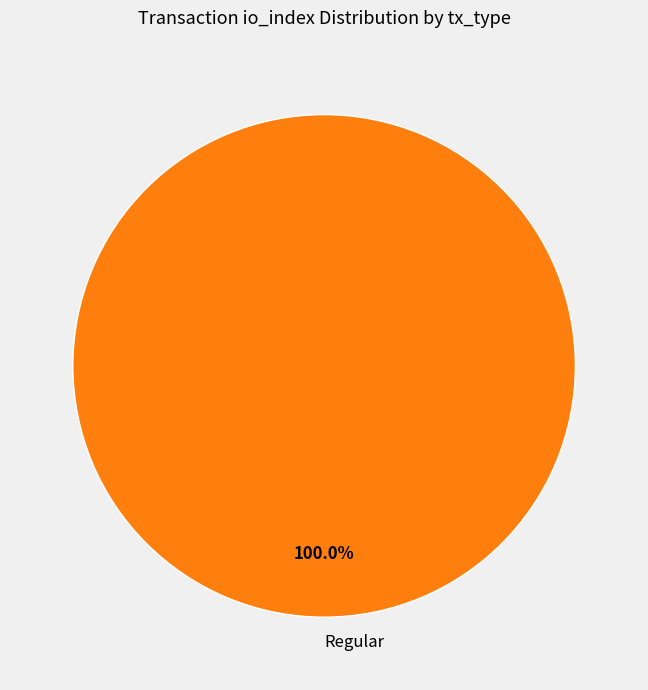

Rank the categories by value from lowest to highest.

Regular